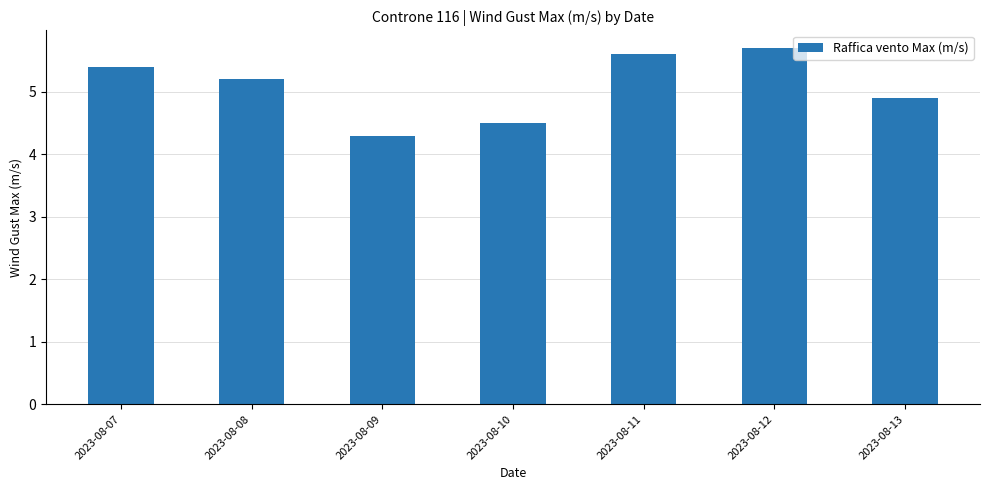

Reading left to right, list all the values displayed in this chart.

5.4	5.2	4.3	4.5	5.6	5.7	4.9